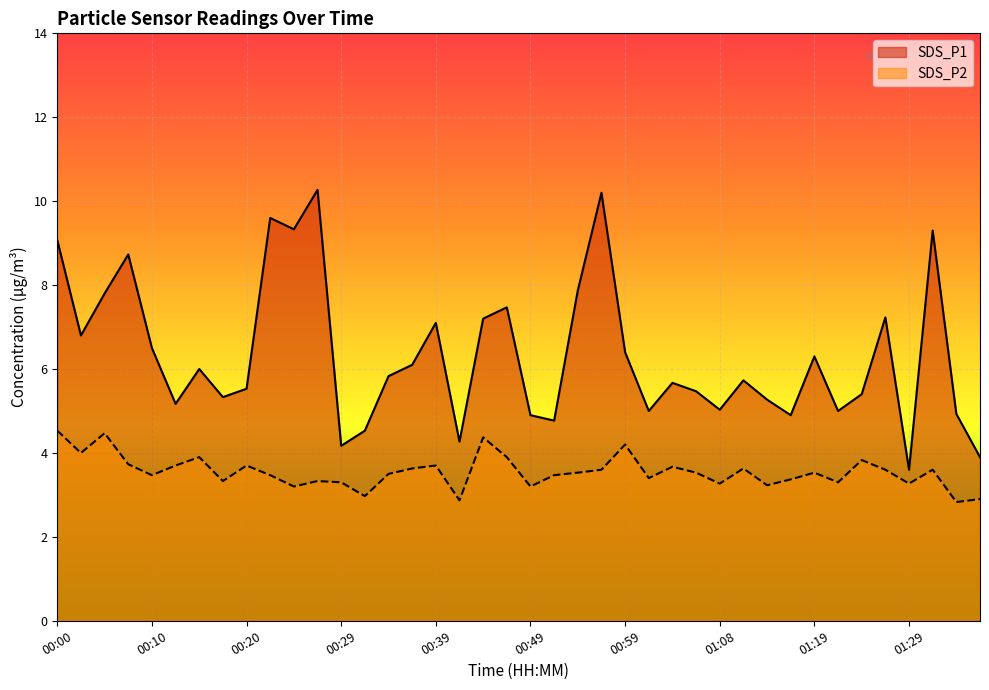

What is the sum of the SDS_P2 values at 01:06 and 00:46?

7.4